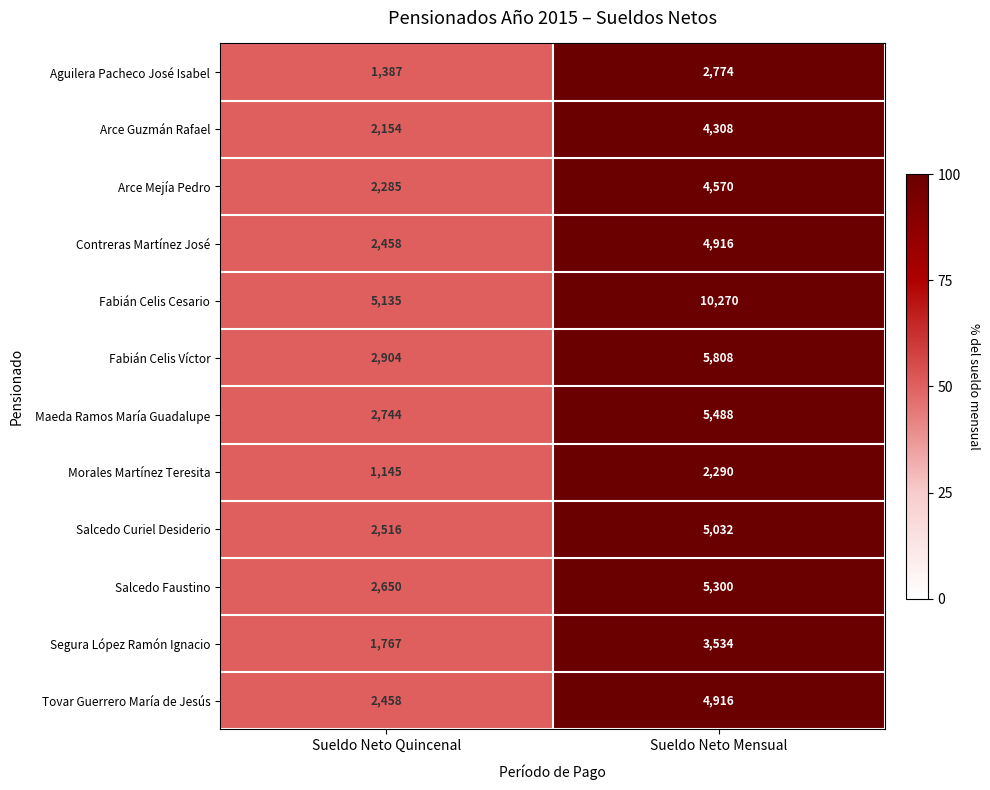

Which series has the largest range (max minus min)?

Fabián Celis Cesario